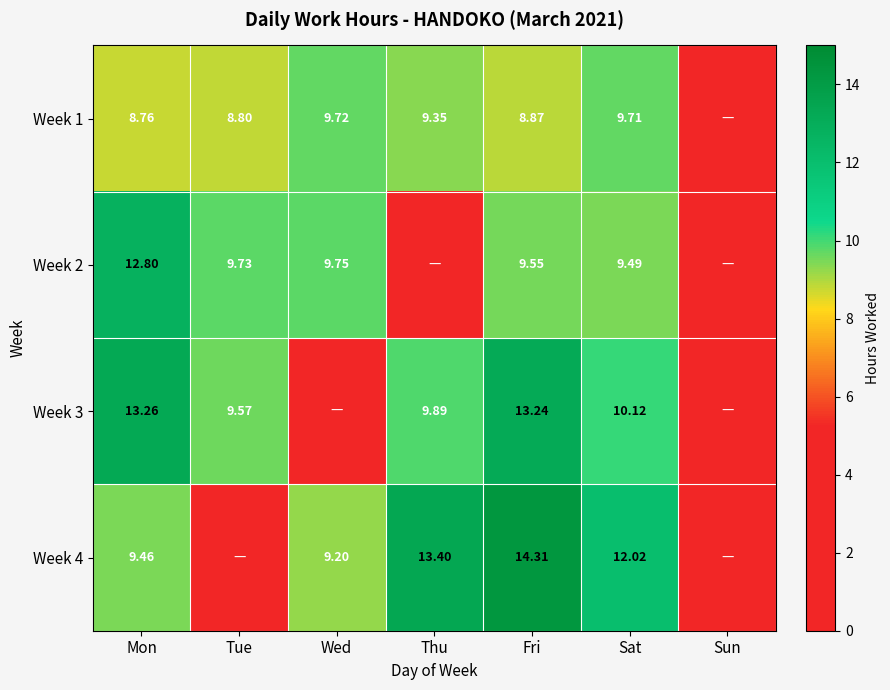

At how many categories does at least one series exceed 11?

4